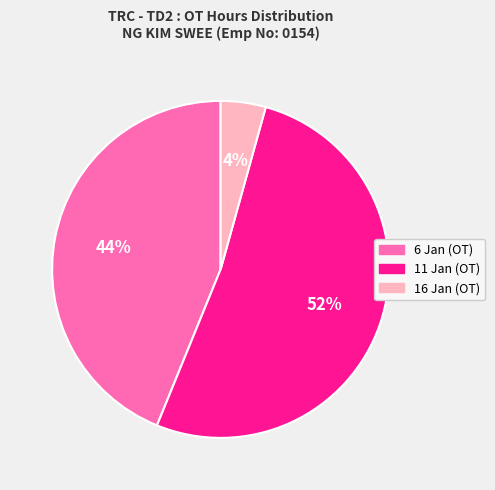

The 16 Jan (OT) slice represents 4% of the pie. True or false?

True